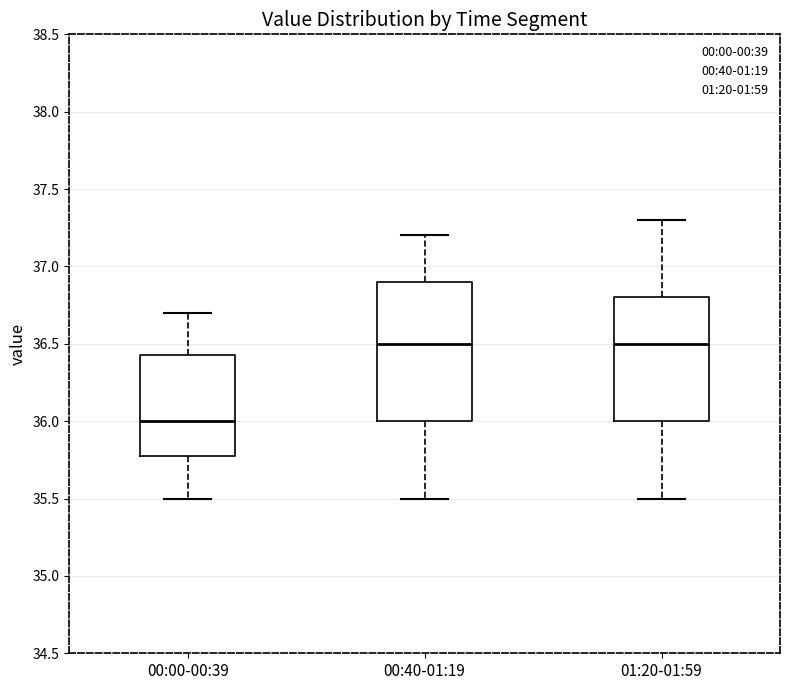

Reading left to right, transcribe this box plot: for each box, give where its median line is, the range the box spans, and where its two whiskers end, as read against the y-axis. The values are not printed on the chart, so give them approximately, as read against the axis.

00:00-00:39: median 36.00, box 35.80 to 36.45, whiskers 35.50 to 36.70
00:40-01:19: median 36.50, box 36.00 to 36.90, whiskers 35.50 to 37.20
01:20-01:59: median 36.50, box 36.00 to 36.80, whiskers 35.50 to 37.30